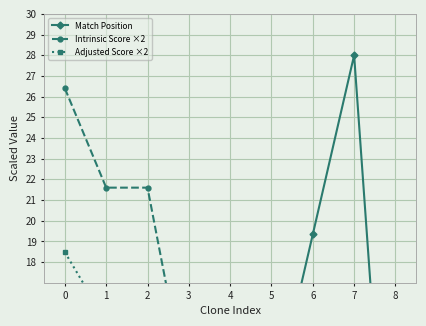

Reading left to right, transcribe all the data shown in this chart.

Match Position: 3.6	12.3	16.8	8.2	8.2	10.7	19.3	28.0	0.0
Intrinsic Score ×2: 26.4	21.6	21.6	11.2	11.2	9.9	5.3	4.5	4.3
Adjusted Score ×2: 18.5	15.1	15.1	7.9	7.9	6.9	3.7	3.1	3.0